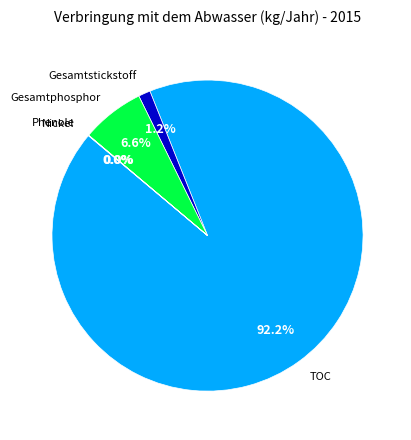

To the nearest percent, what percentage of the pie is Gesamtstickstoff?

1%